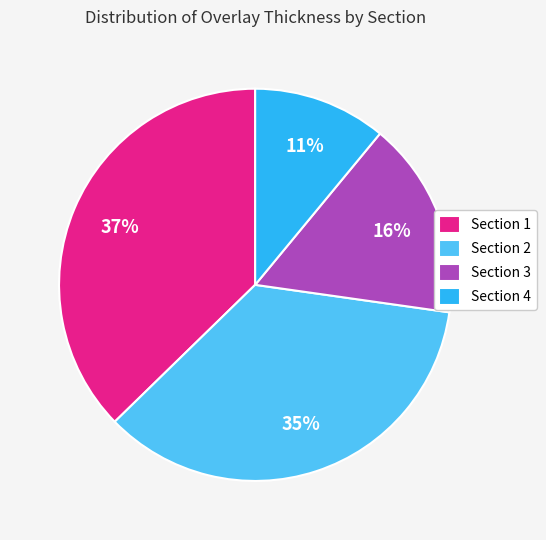

What percentage is the Section 4 slice, to the nearest percent?

11%